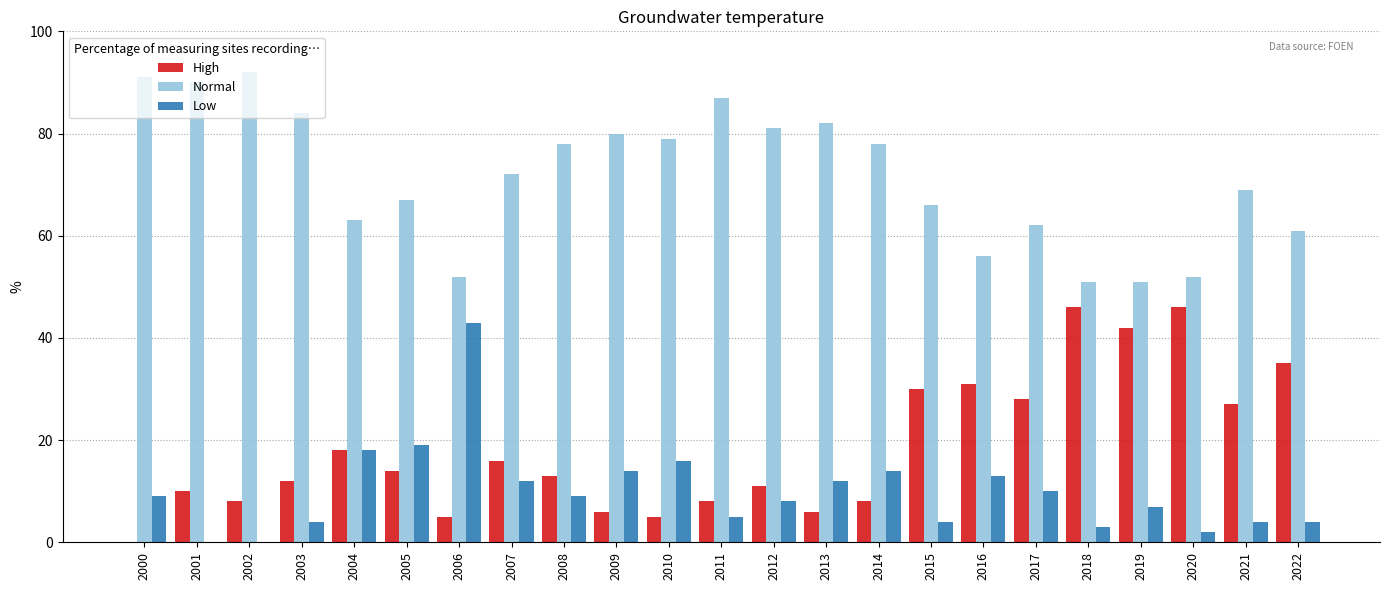

What is the approximate value of High at 2004, to the nearest 10?

20